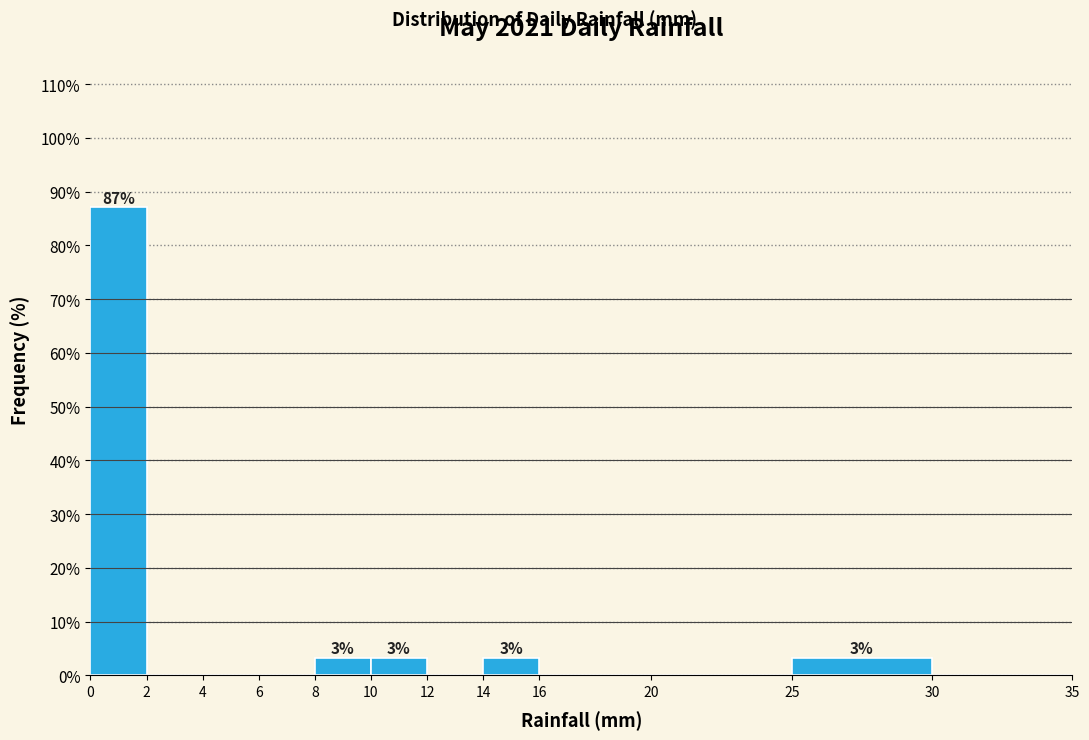

Which range on the x-axis has the tallest bar?

0 to 2